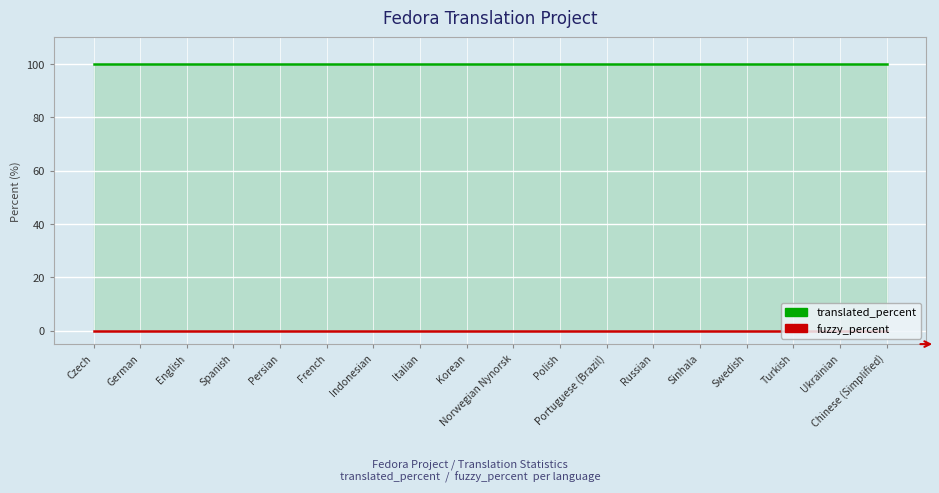

At which label does fuzzy_percent reach its peak?

Czech